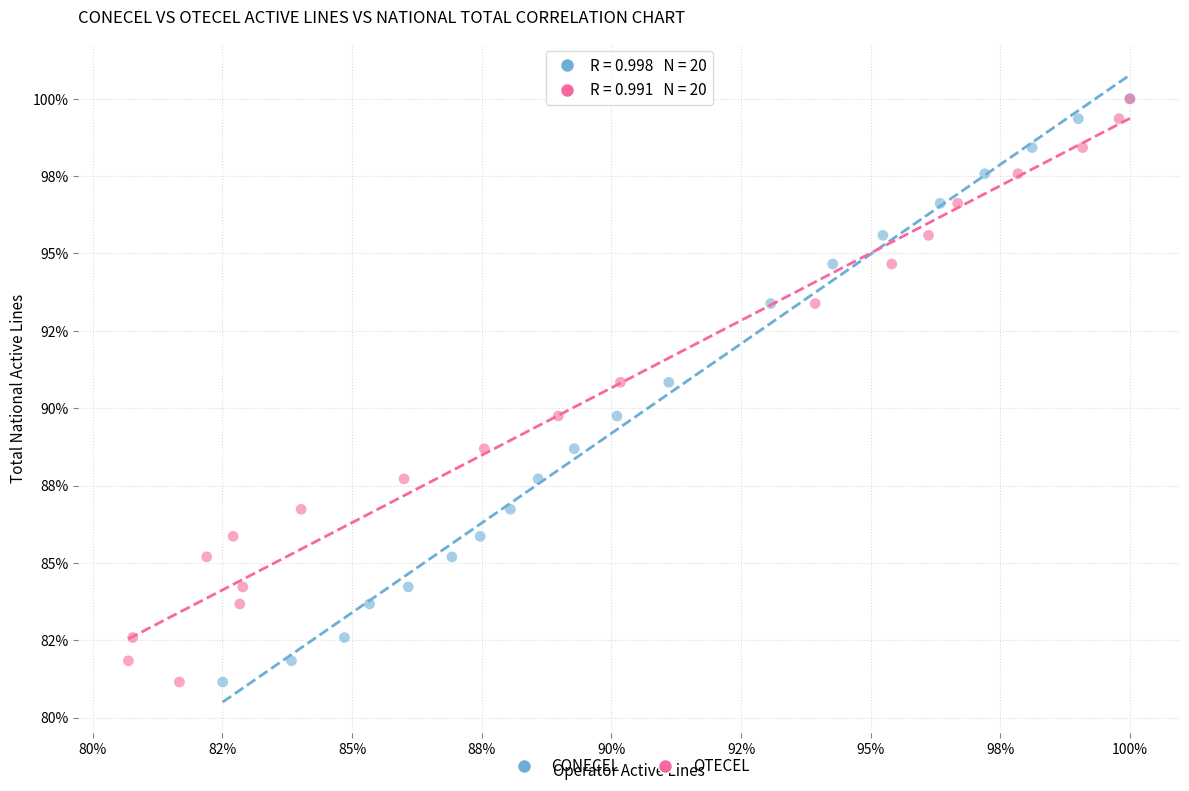

What are all the series names shown in the legend?

CONECEL, OTECEL